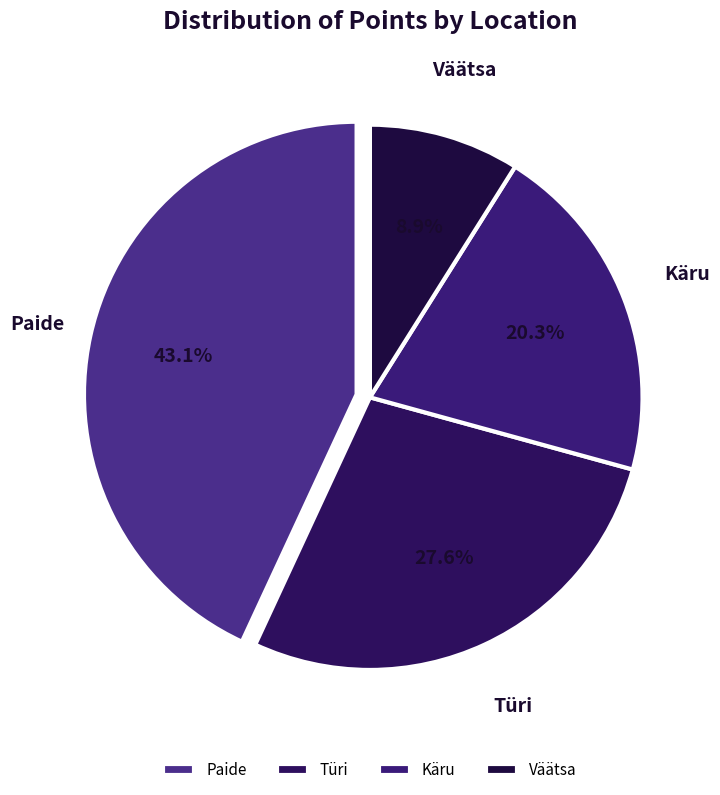

Which slice is the largest?

Paide